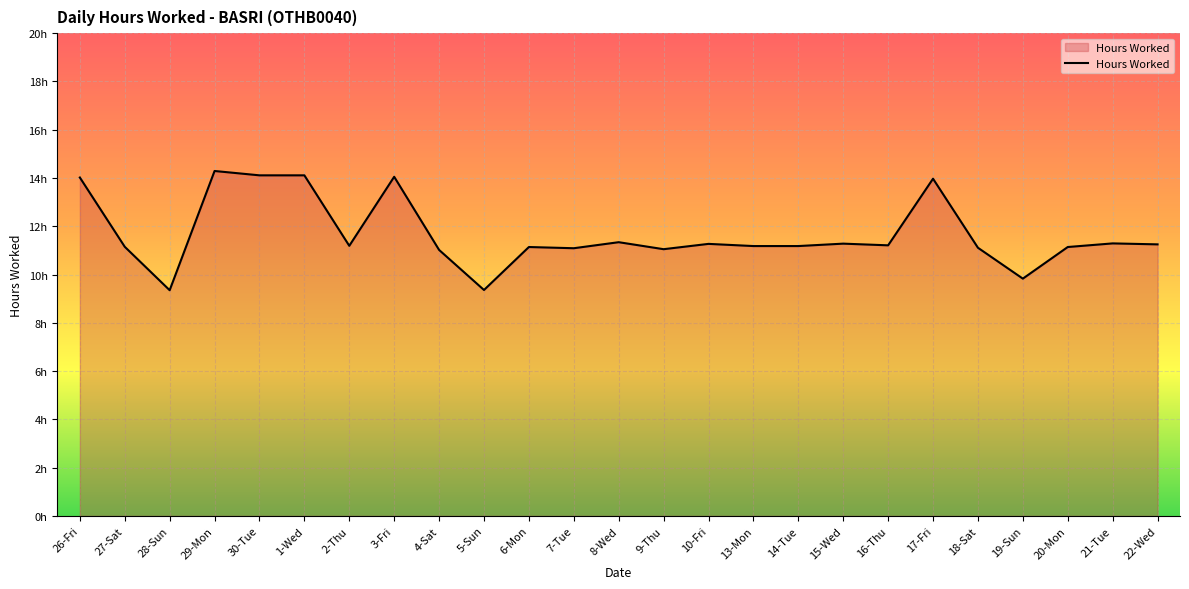

Does the chart display data point markers on the line(s)?

No